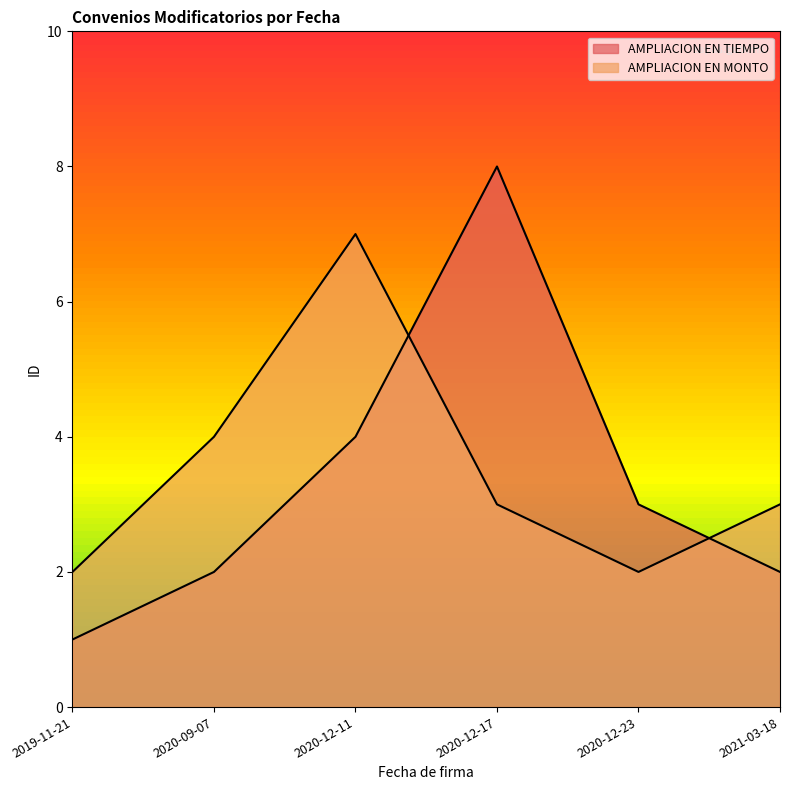

What is the difference between the second highest and second lowest values in the AMPLIACION EN MONTO series?

2